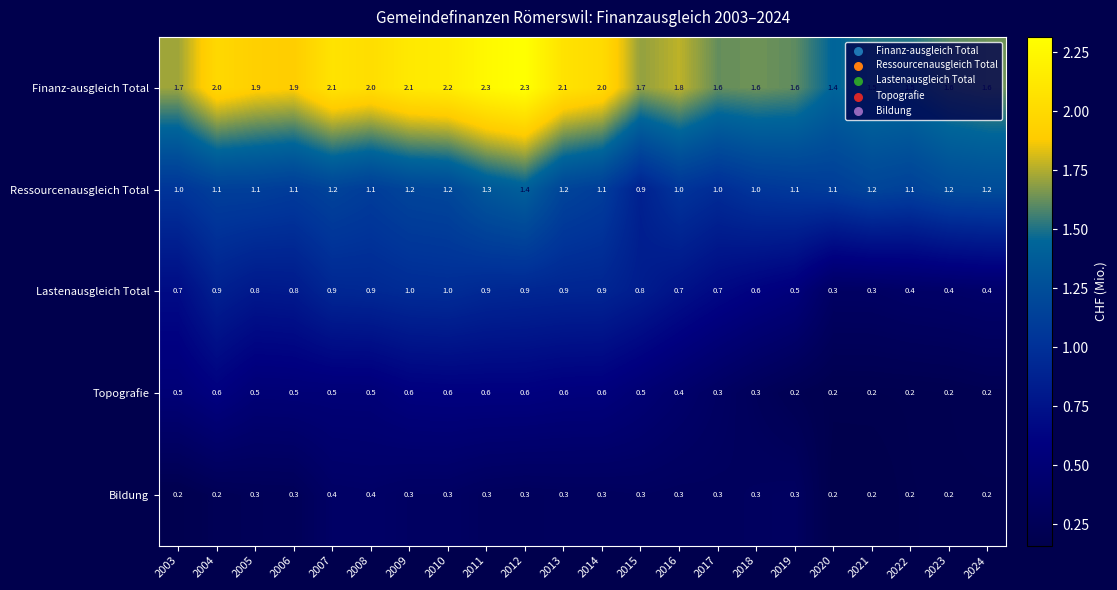

What is the difference between the highest and lowest values at 2003?

1.5